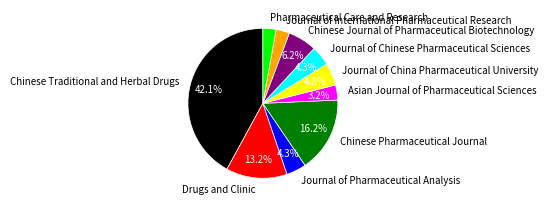

True or false: Drugs and Clinic accounts for 13% of the total.

True